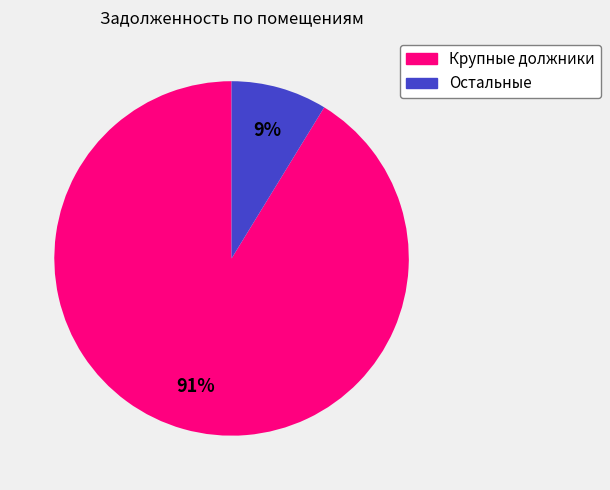

Is there any slice that represents more than half of the pie?

Yes